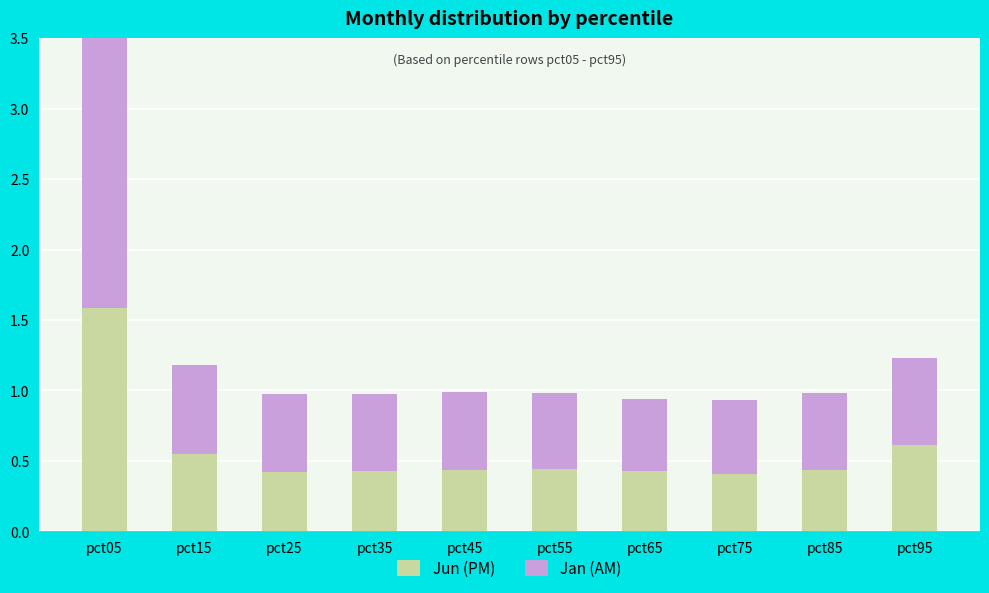

What is the value of the Jan (AM) bar at the 5th from the left?

0.5